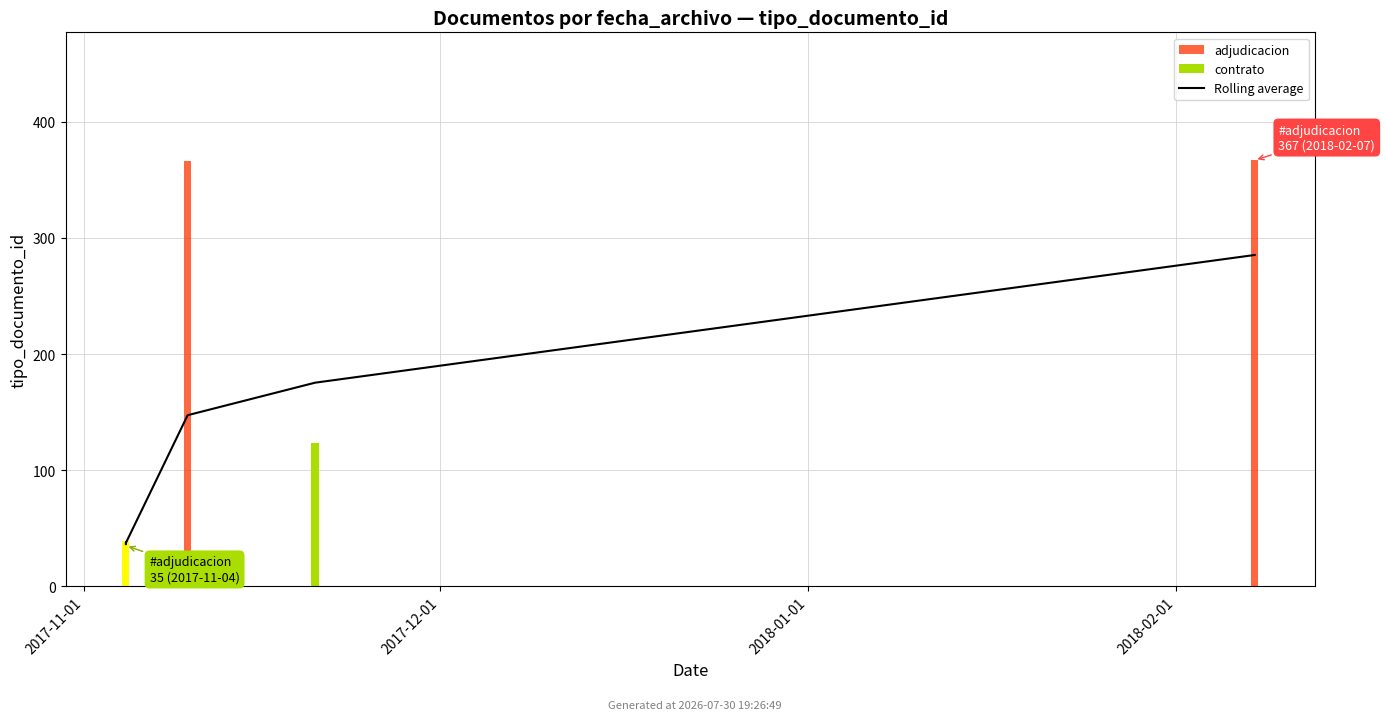

What is the difference between the maximum and minimum values?

249.0